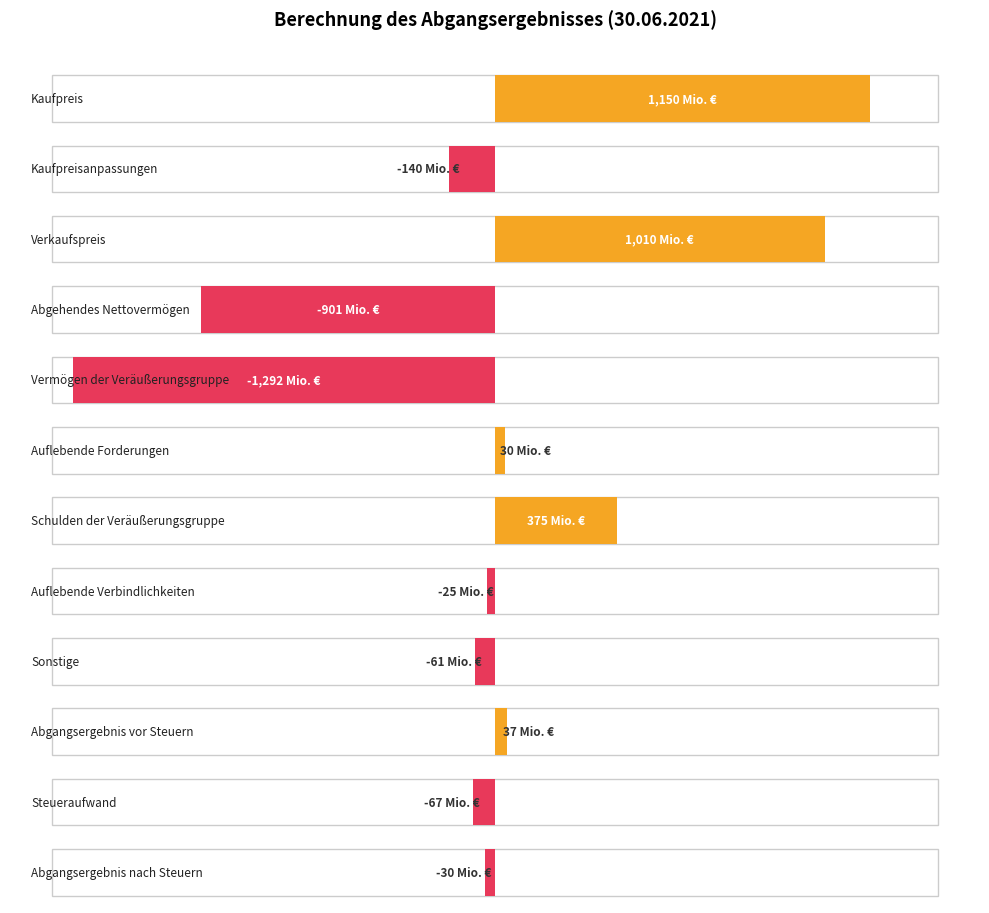

What is the approximate value at Schulden der Veräußerungsgruppe, to the nearest 50?

400